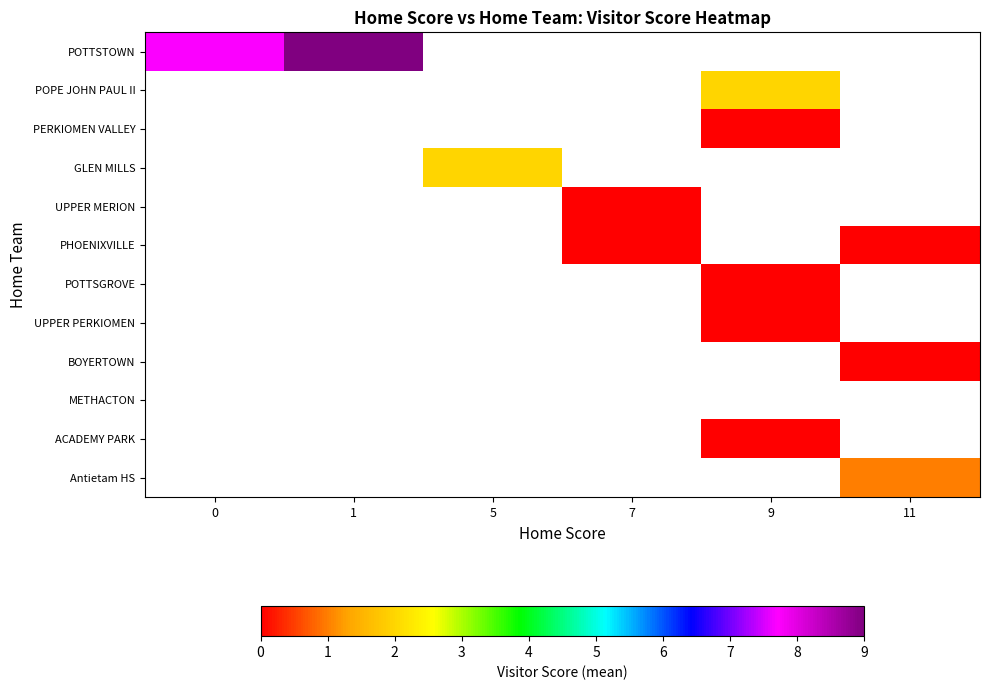

Which label corresponds to the smallest value in the chart?

9